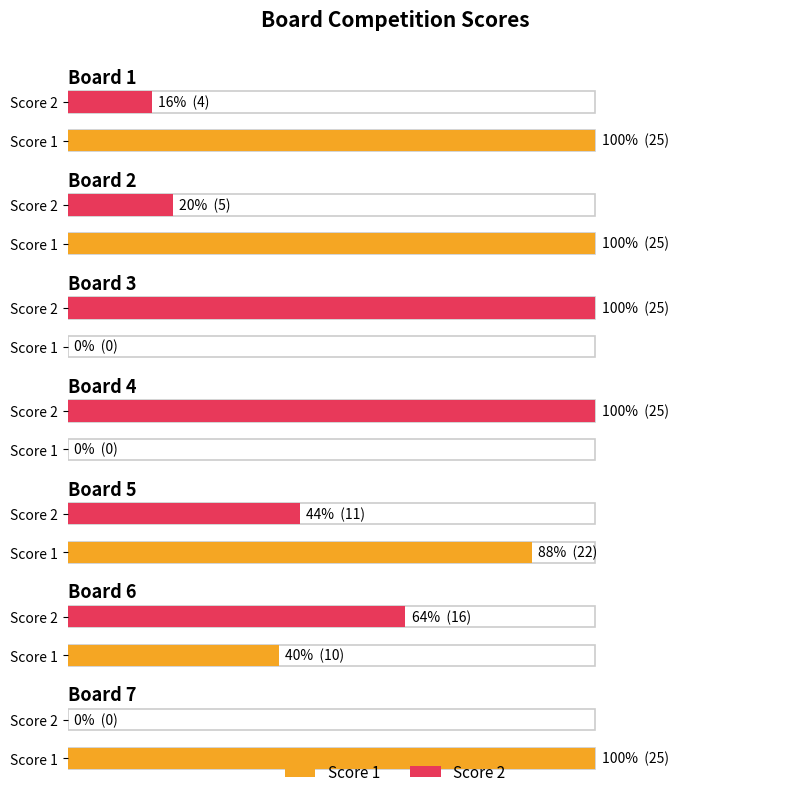

The Score 2 series shows 7 at Board 2. True or false?

False